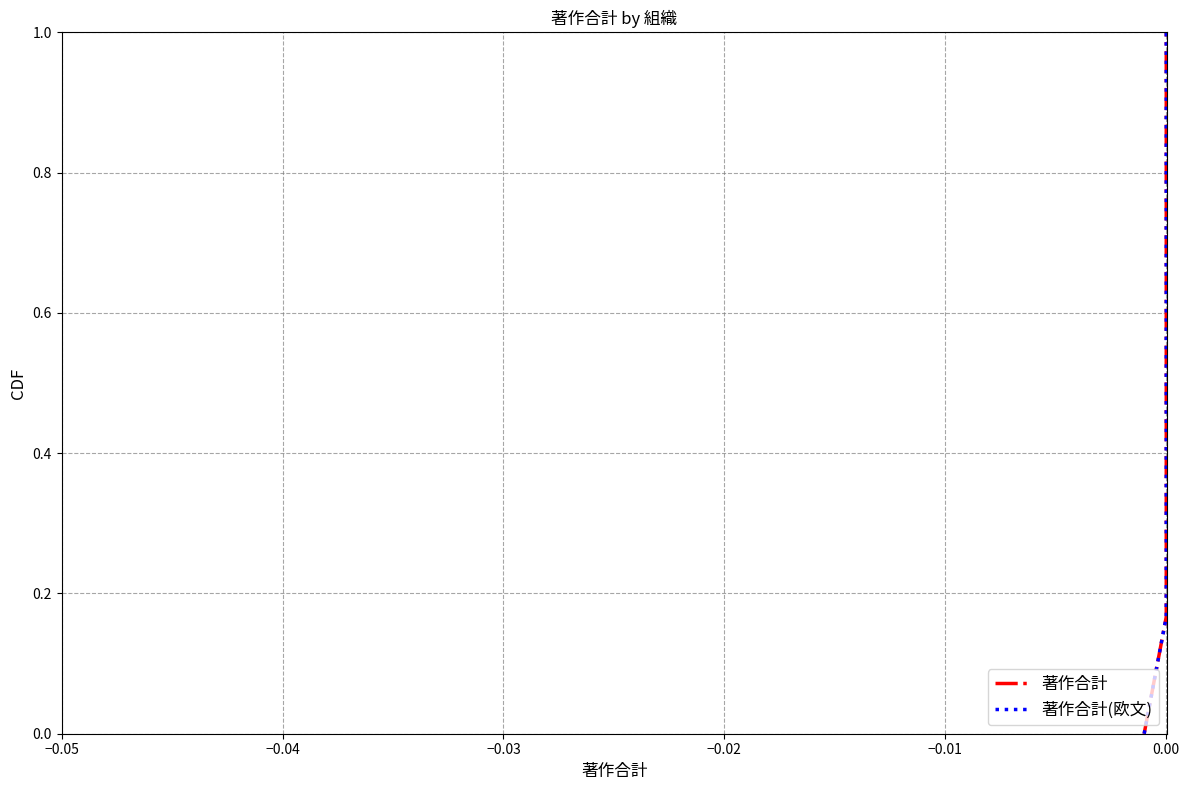

Is the value of 著作合計 at 0.00 greater than the value of 著作合計(欧文) at 0.00?

No